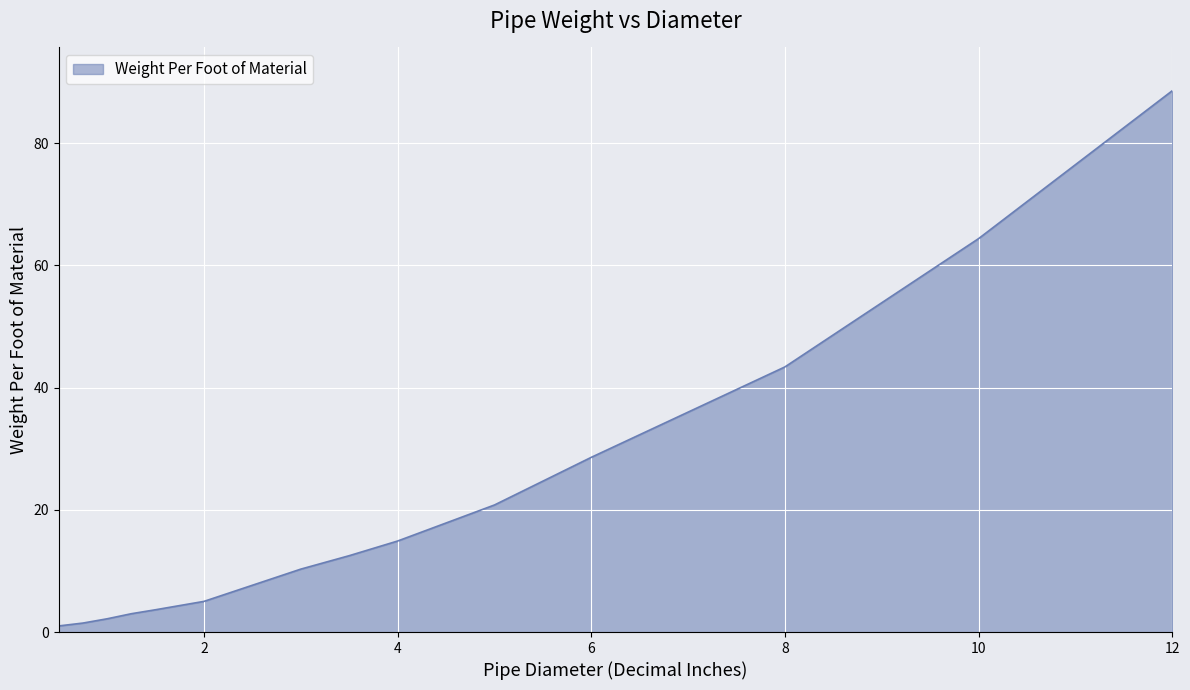

Count the number of categories in the chart.

15